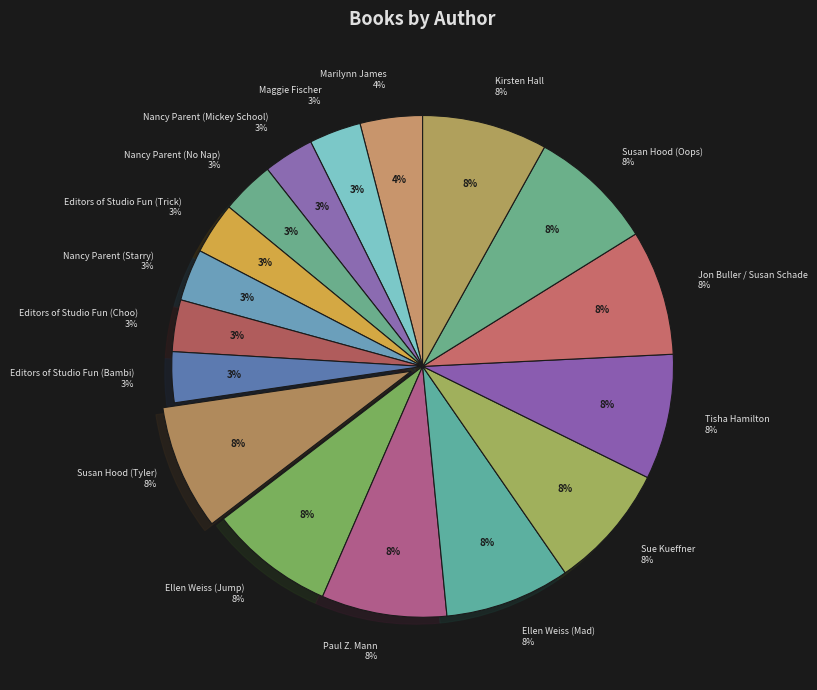

Is Editors of Studio Fun (Trick) the majority of the pie?

No